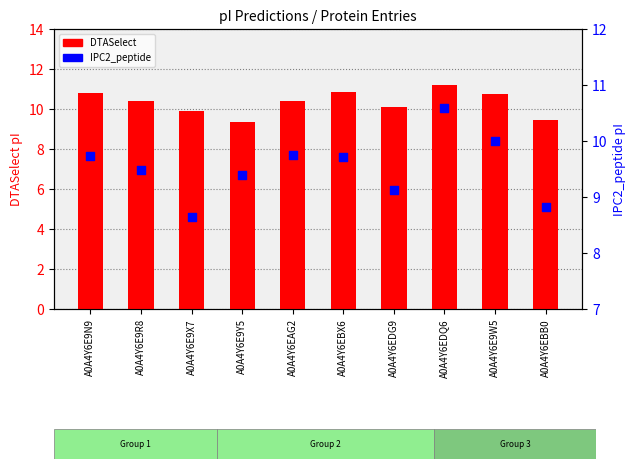

What are all the series names shown in the legend?

DTASelect, IPC2_peptide